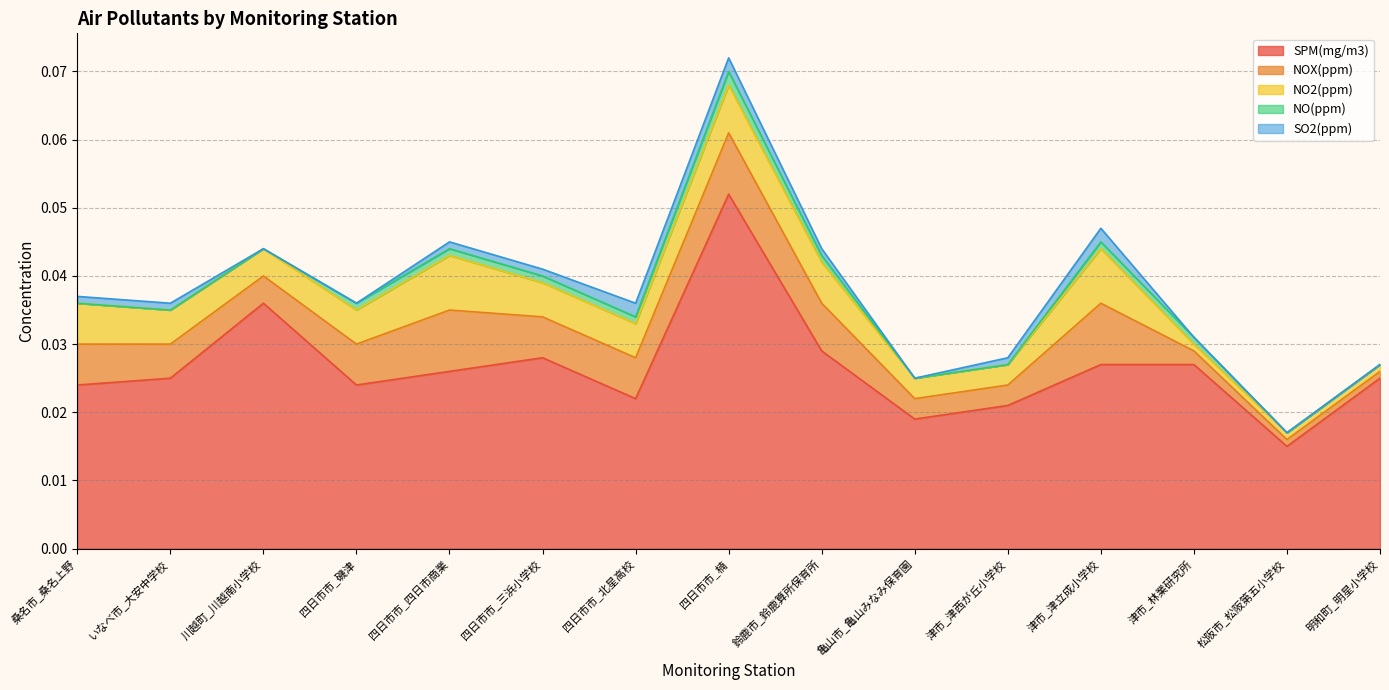

True or false: NO2(ppm) and SO2(ppm) cross at least once.

False